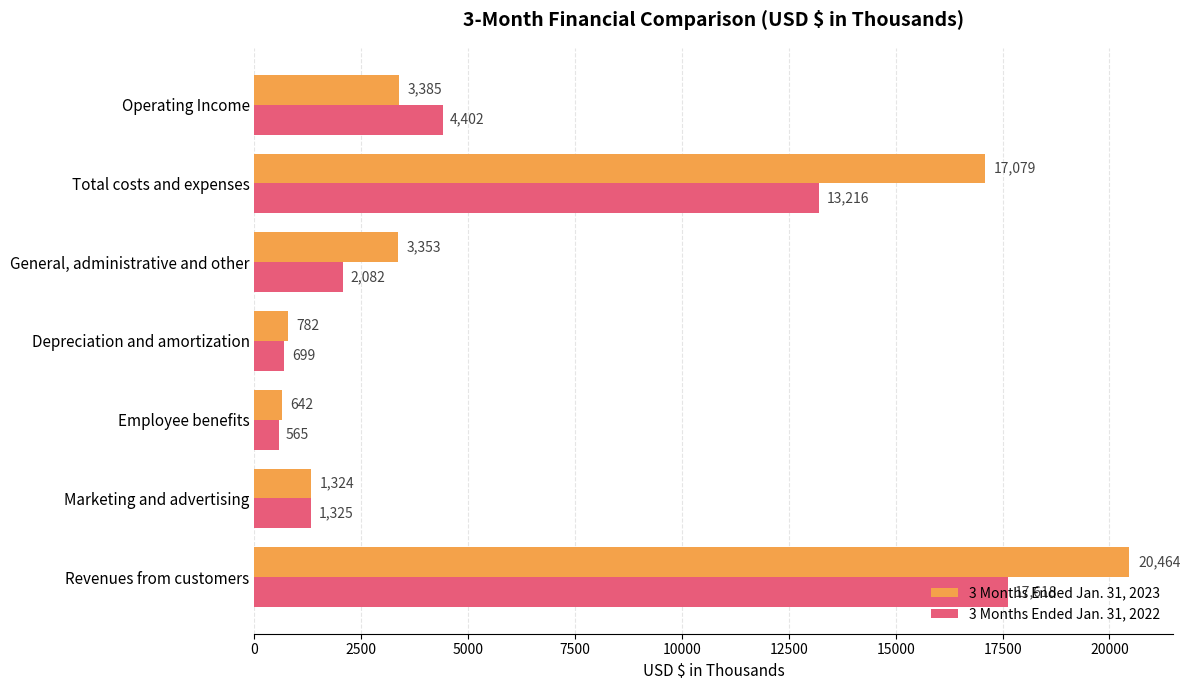

How many data points in 3 Months Ended Jan. 31, 2023 are less than 3353?

3